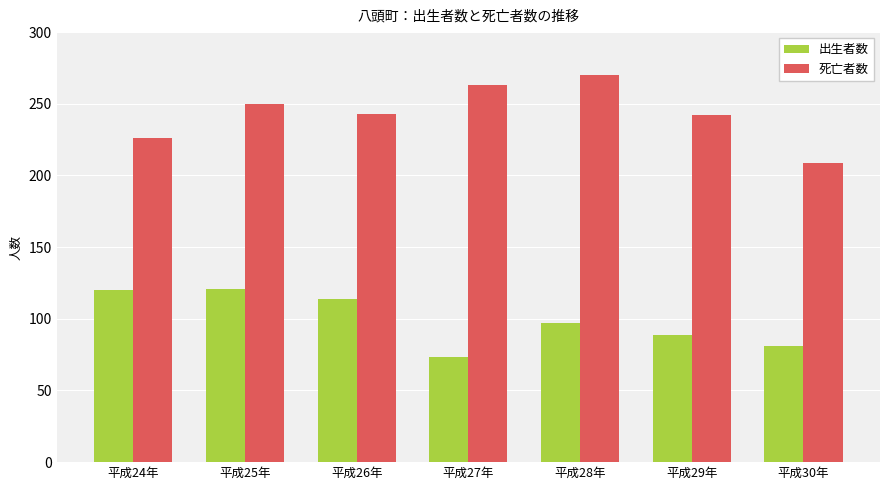

The value of 死亡者数 at 平成24年 is 128. True or false?

False